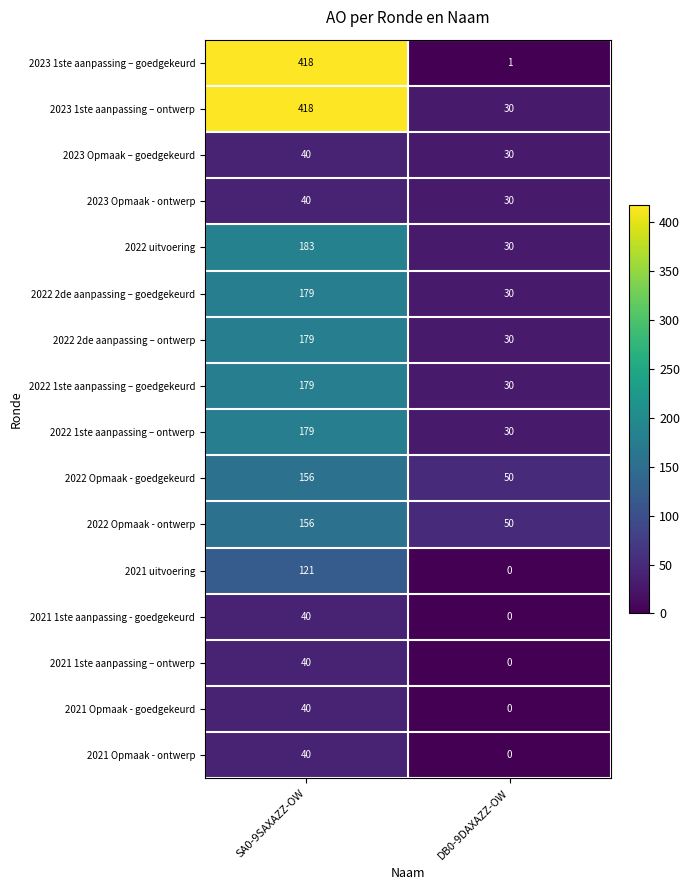

What is the spread (max minus min) of values at SA0-9SAXAZZ-OW?

378